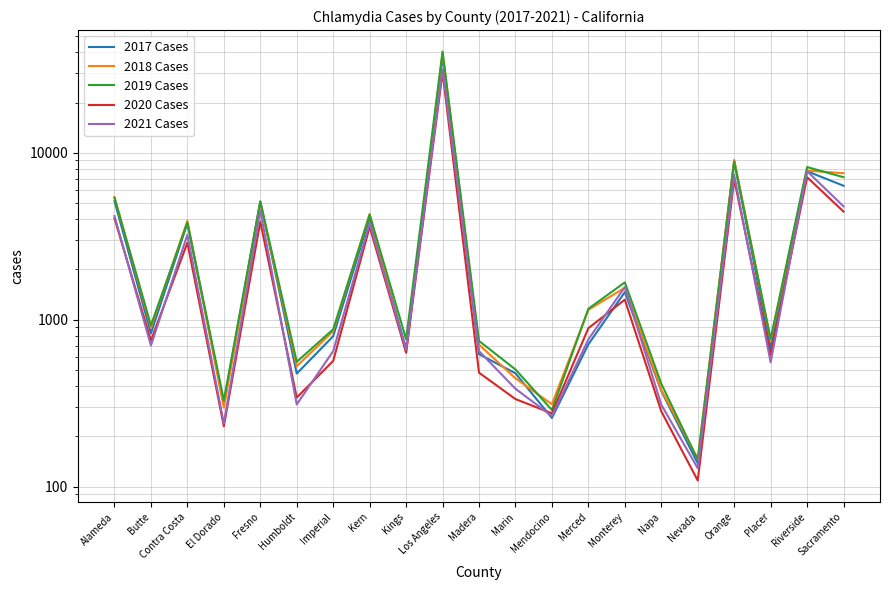

What is the highest value of the 2020 Cases series?

30276